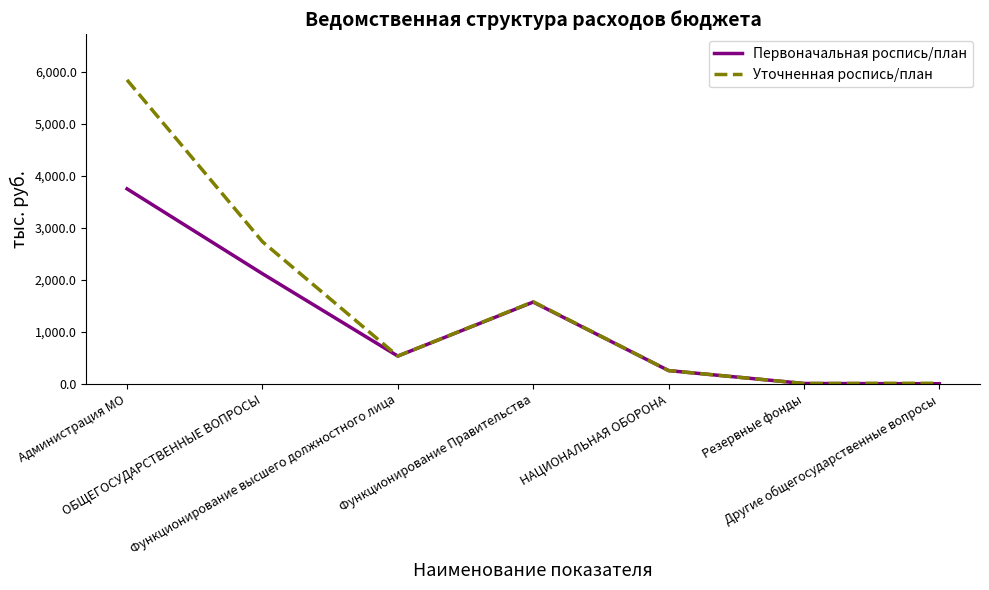

Which series has the widest spread of values?

Уточненная роспись/план